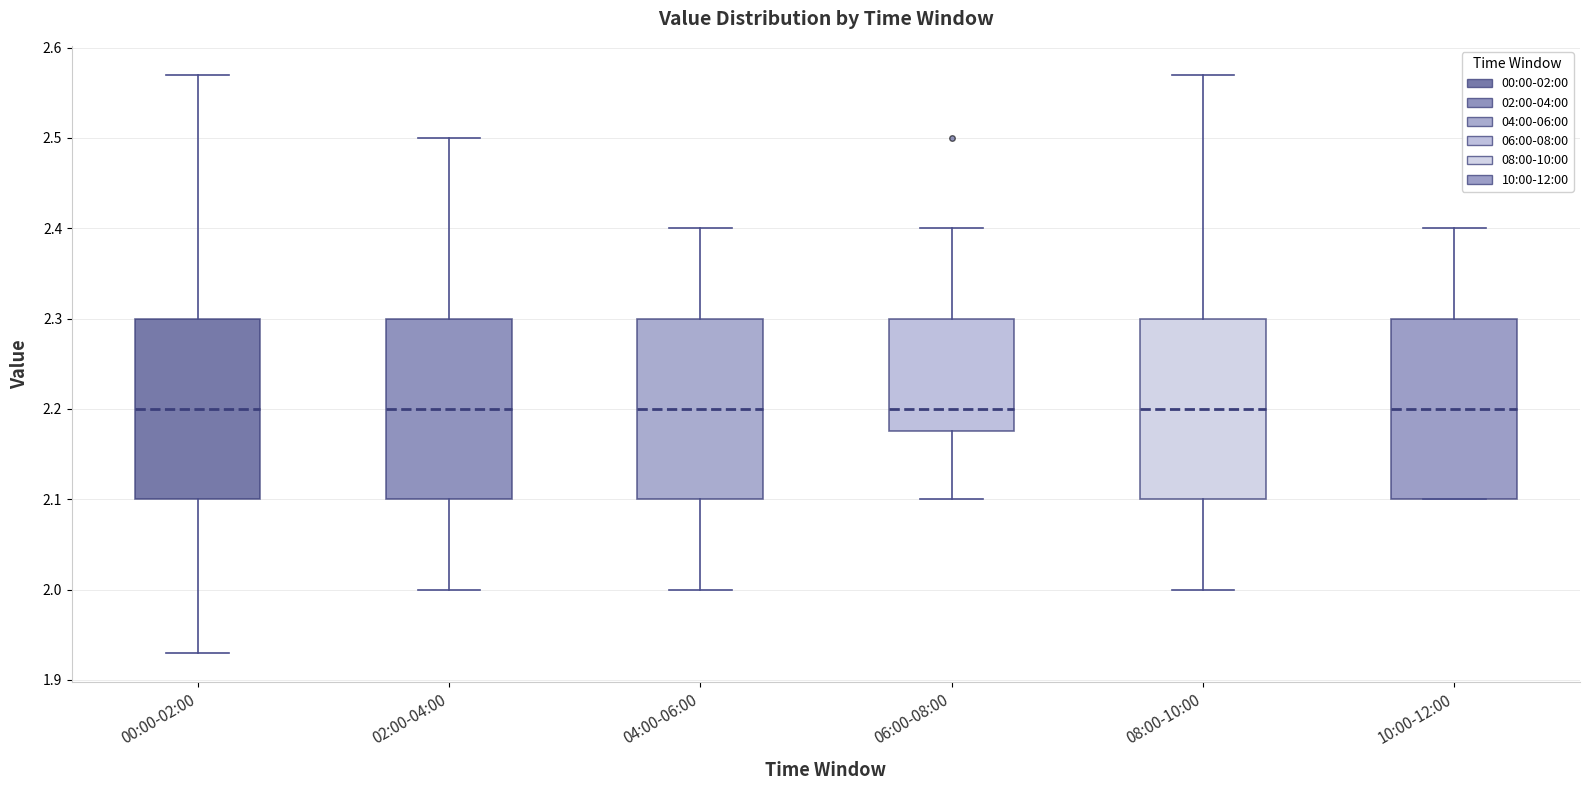

Where is the upper edge of the box for 08:00-10:00 on the y-axis? The values are not printed on the chart, so give them approximately, as read against the axis.

2.30